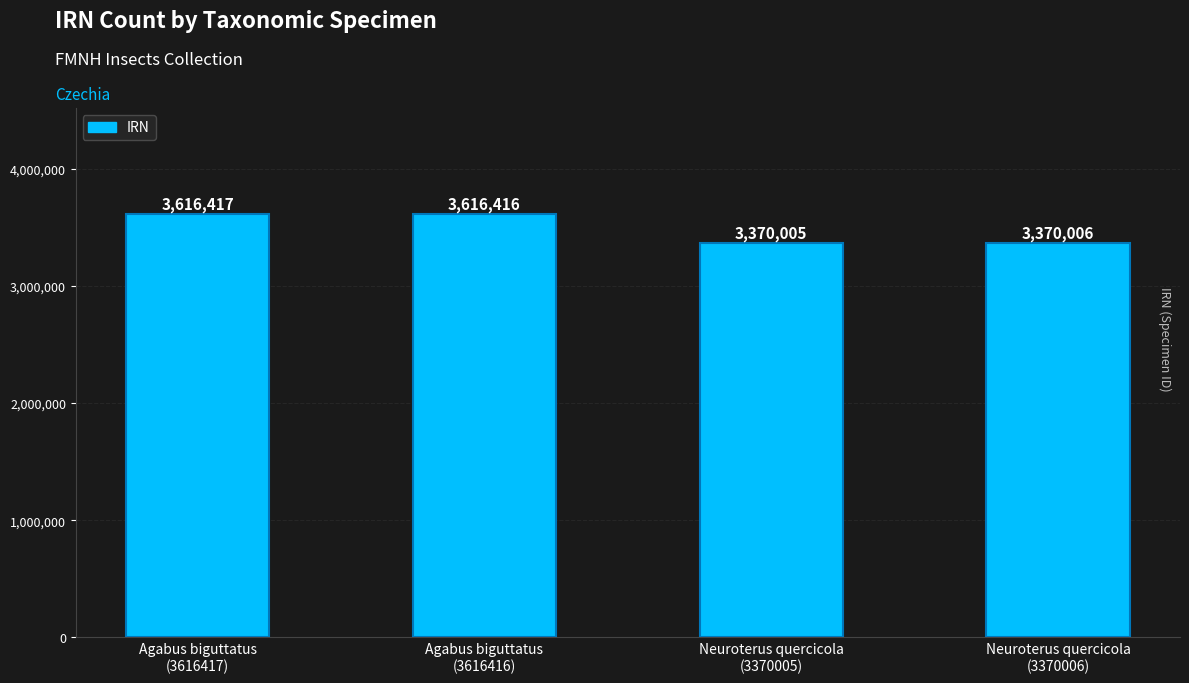

What value does the data have at Agabus biguttatus
(3616417)?

3616417